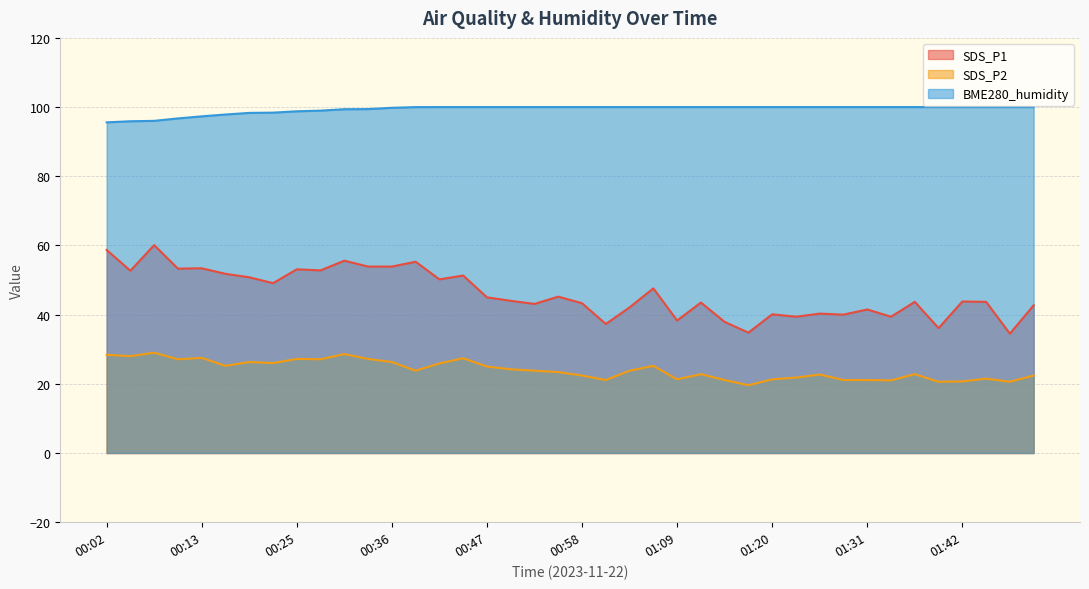

Between 00:08 and 01:20, which series saw the biggest shift?

SDS_P1